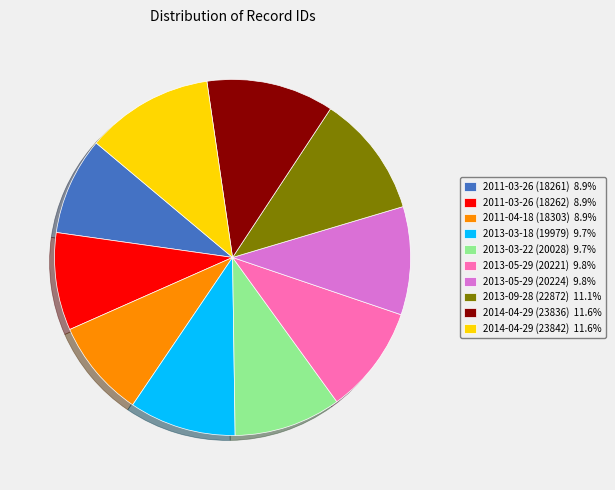

Does any single category account for the majority?

No